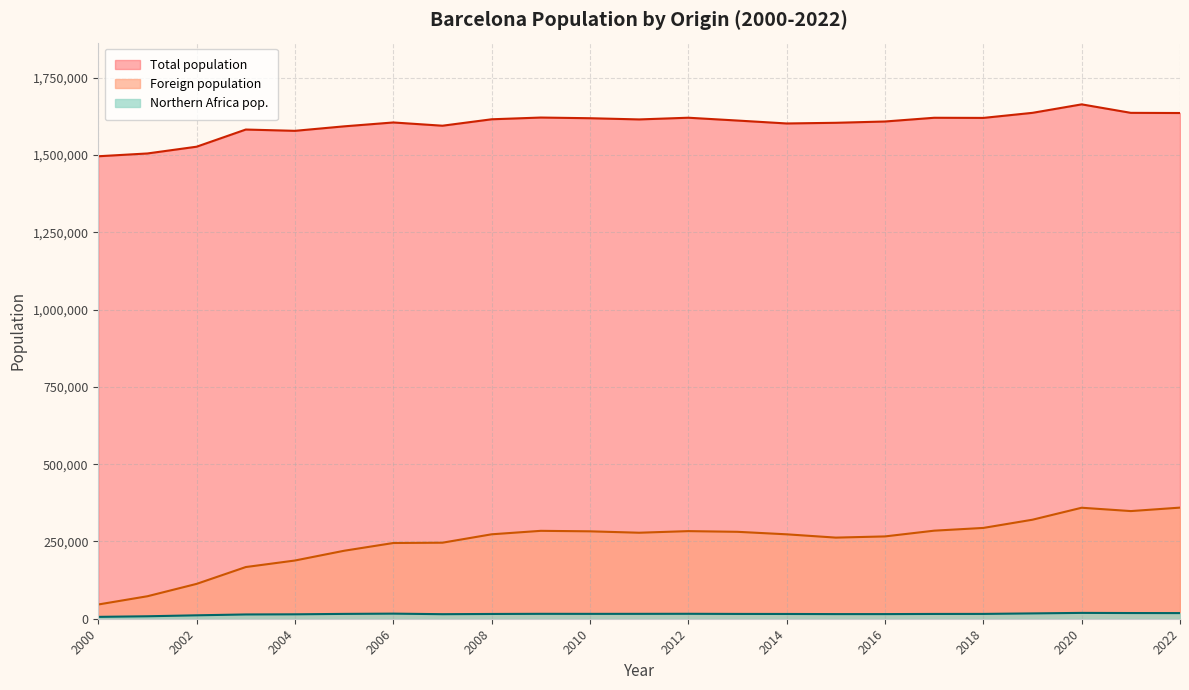

What is the difference between the highest and lowest values at 2004?

1564248